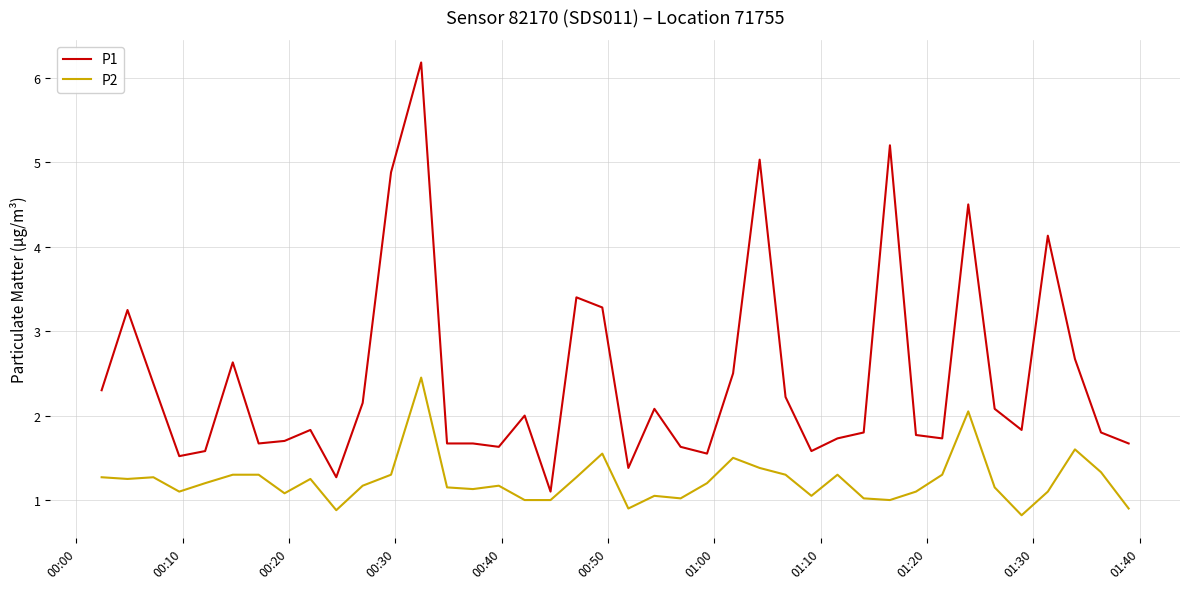

How many distinct data groups are displayed?

2